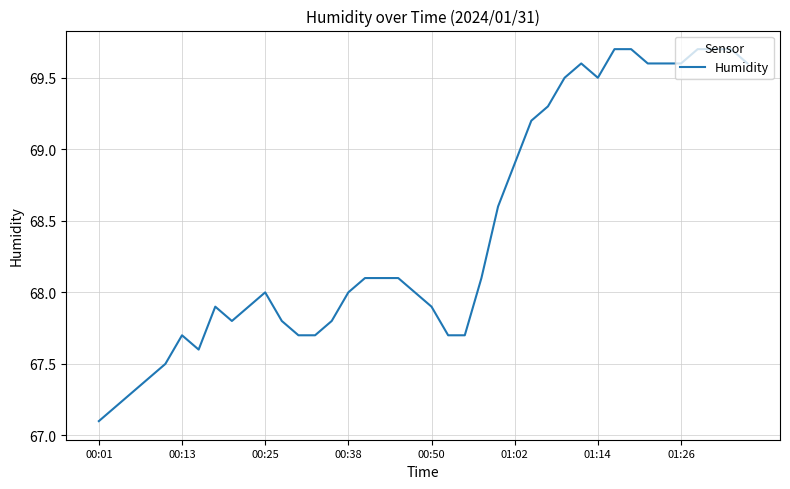

What is the minimum value shown in the chart?

67.1